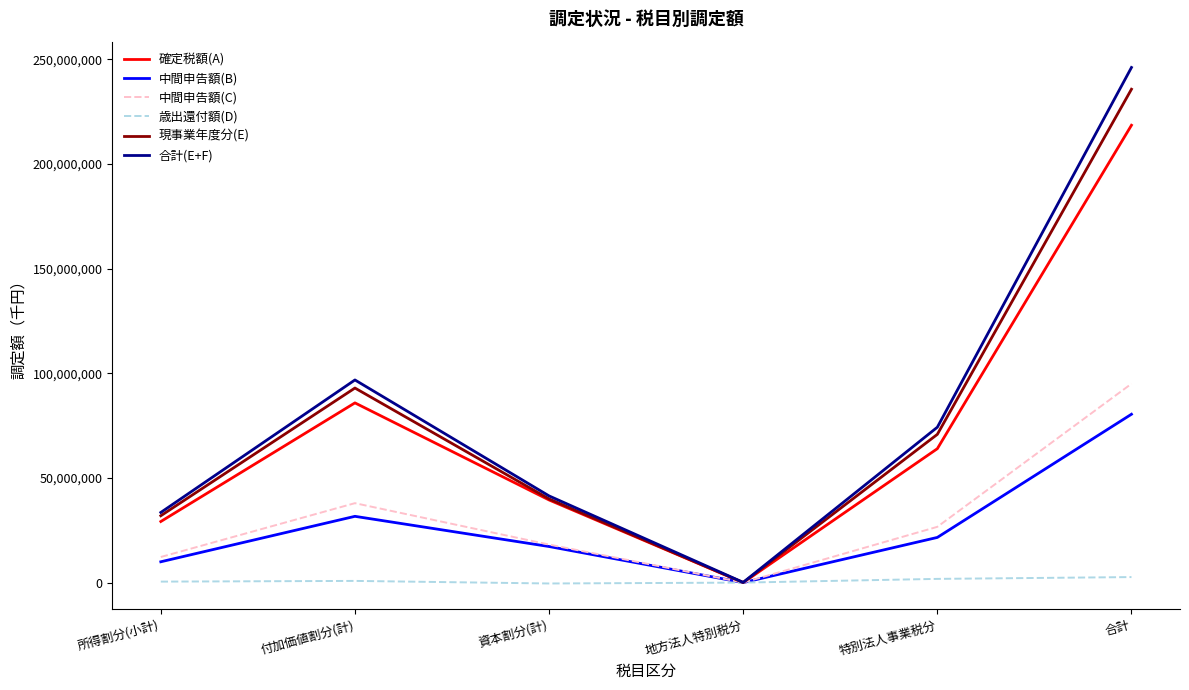

What is the maximum value for 中間申告額(B)?

80453333